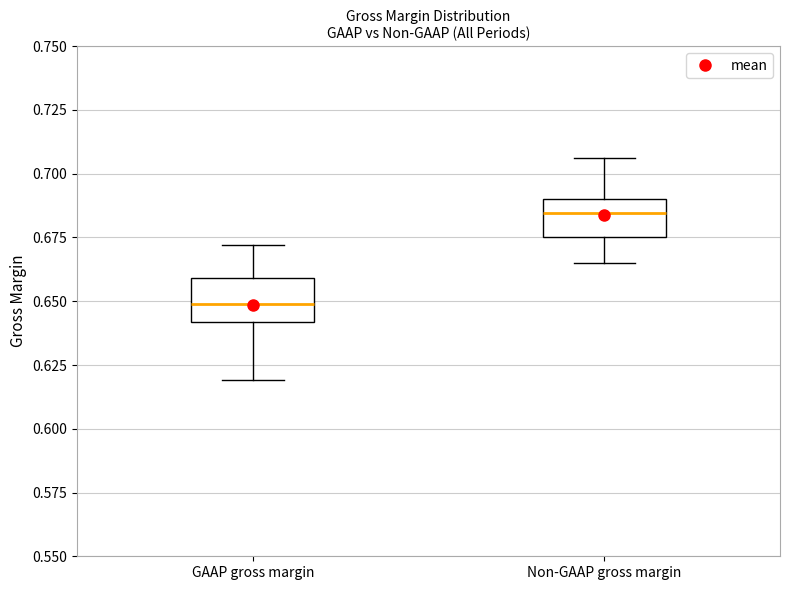

Reading left to right, read every box against the y-axis: the position of its median line, the range the box covers, and the ends of its whiskers. The values are not printed on the chart, so give them approximately, as read against the axis.

GAAP gross margin: median 0.650, box 0.640 to 0.660, whiskers 0.620 to 0.670
Non-GAAP gross margin: median 0.685, box 0.675 to 0.690, whiskers 0.665 to 0.705